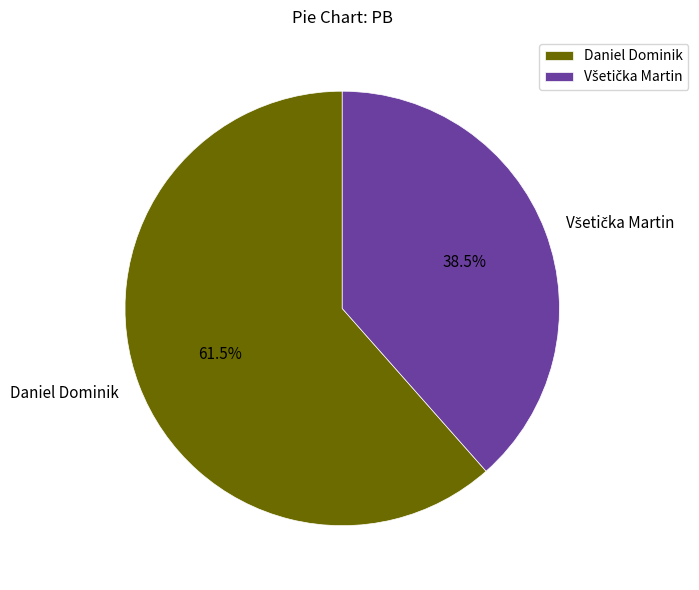

Does any single category account for the majority?

Yes